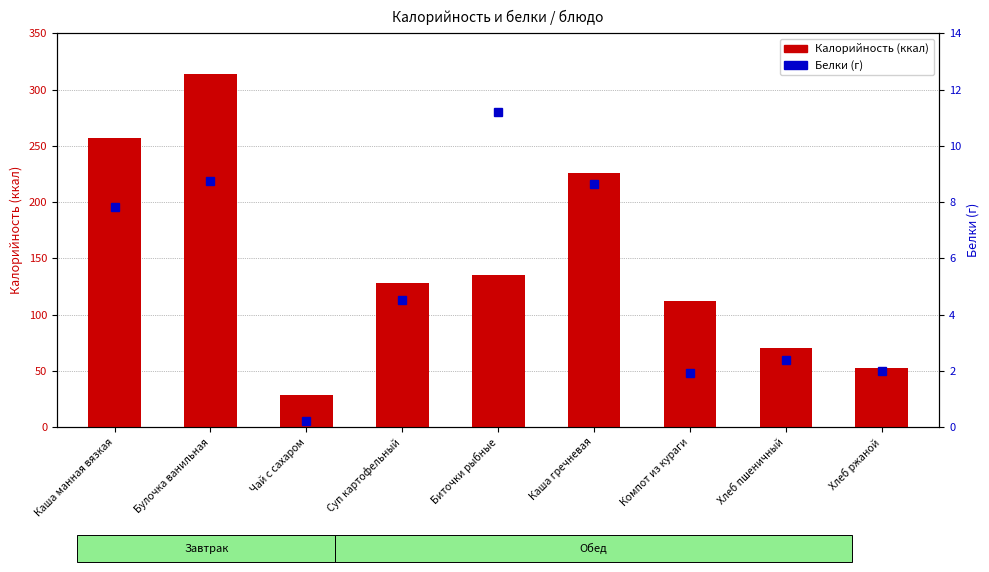

What position from the right is Биточки рыбные?

5